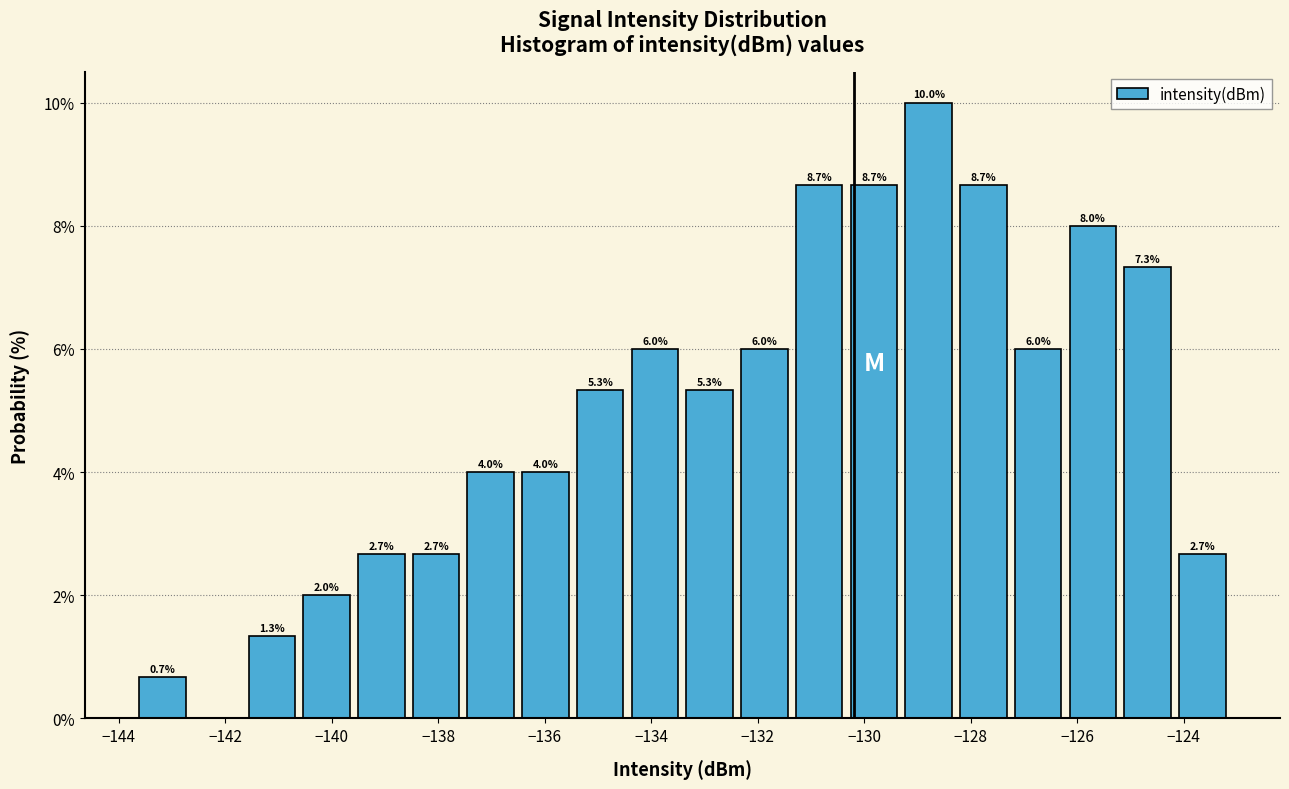

Over which range of the x-axis is the bar tallest?

-129.4 to -128.2